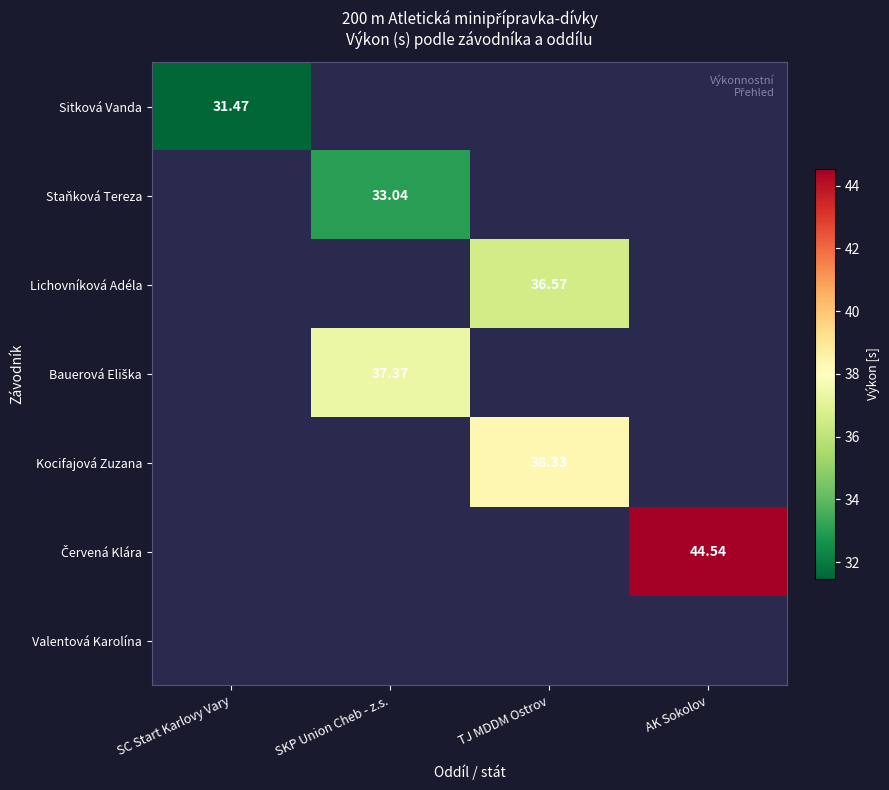

Read the Sitková Vanda value at SC Start Karlovy Vary.

31.5